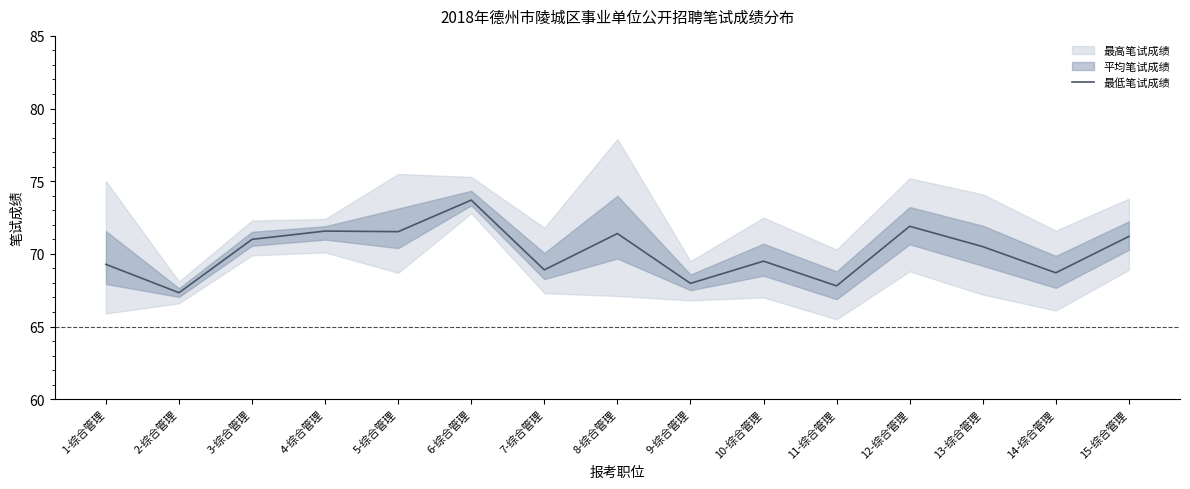

Rank the categories by value from highest to lowest.

6-综合管理, 12-综合管理, 4-综合管理, 5-综合管理, 8-综合管理, 15-综合管理, 3-综合管理, 13-综合管理, 10-综合管理, 1-综合管理, 7-综合管理, 14-综合管理, 9-综合管理, 11-综合管理, 2-综合管理